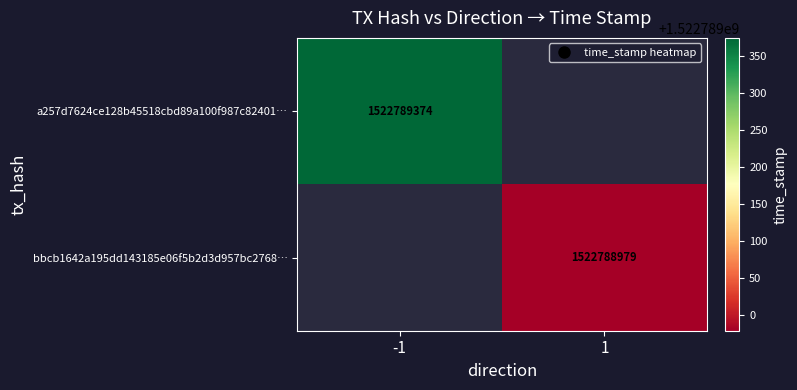

What is the average value of the bbcb1642a195dd143185e06f5b2d3d957bc2768 series?

761394490